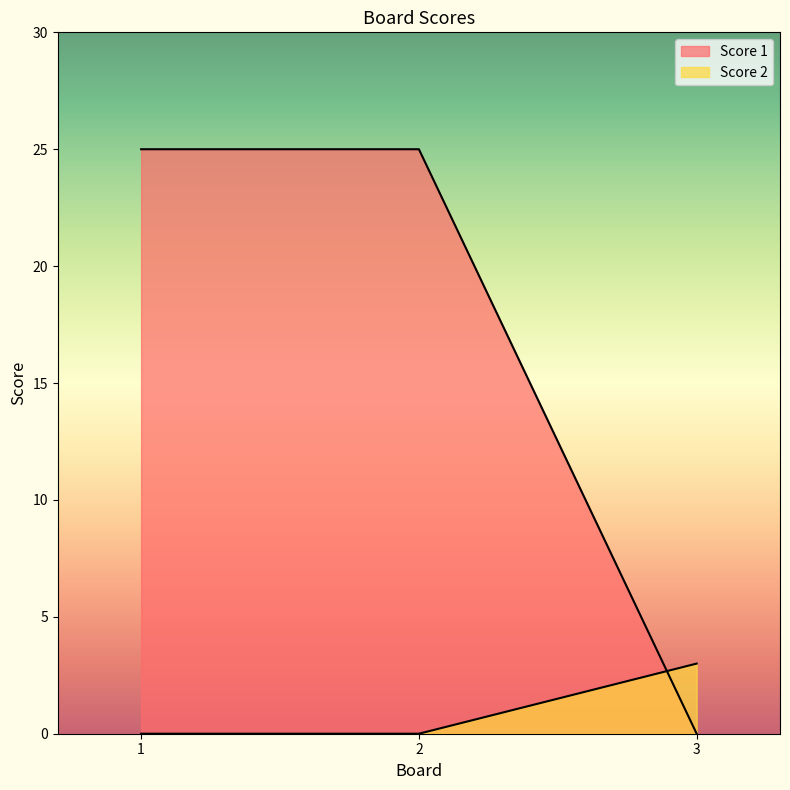

Reading right to left, what are all the values shown in this chart?

Score 1: 0	25	25
Score 2: 3	0	0